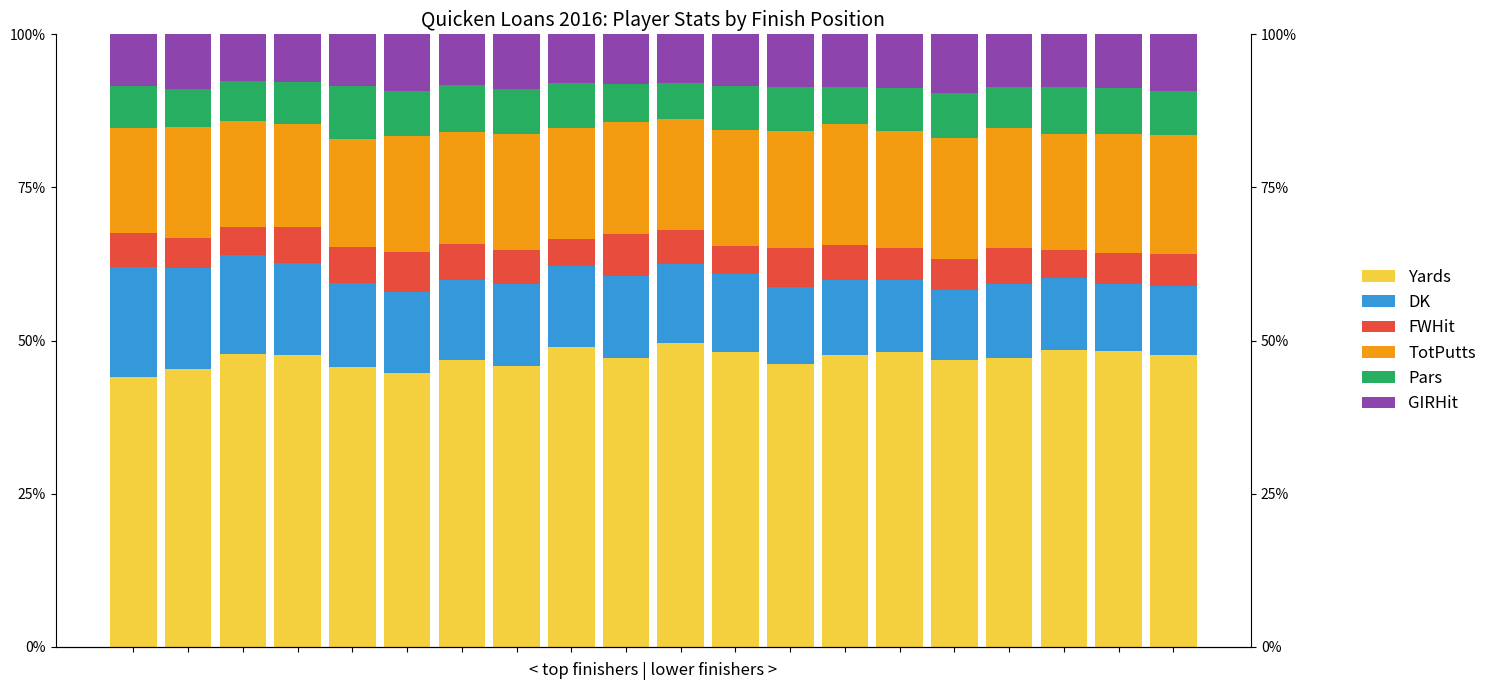

What is the spread (max minus min) of values at 11?

43.6